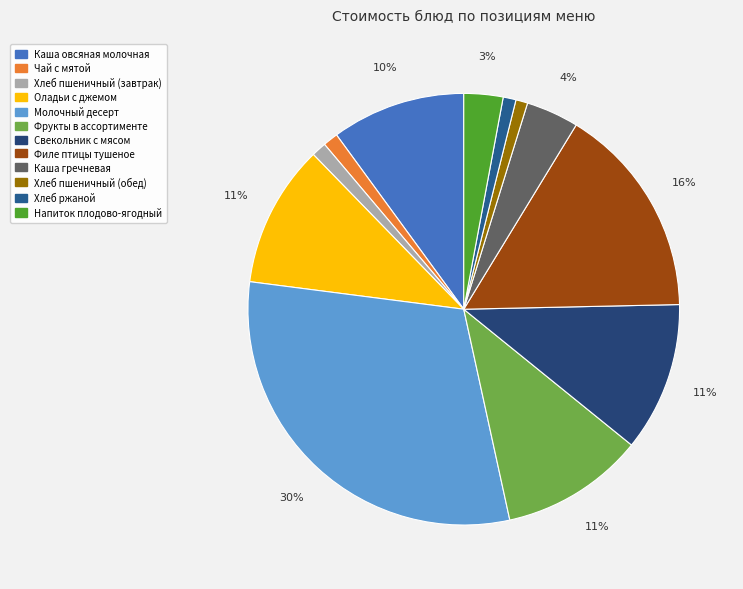

To the nearest percent, what percentage of the pie is Оладьи с джемом?

11%